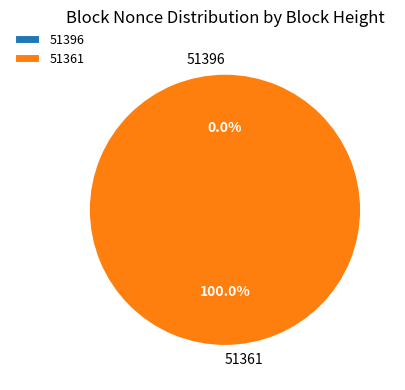

To the nearest percent, what is the difference between the 51396 and 51361 slice percentages?

100%